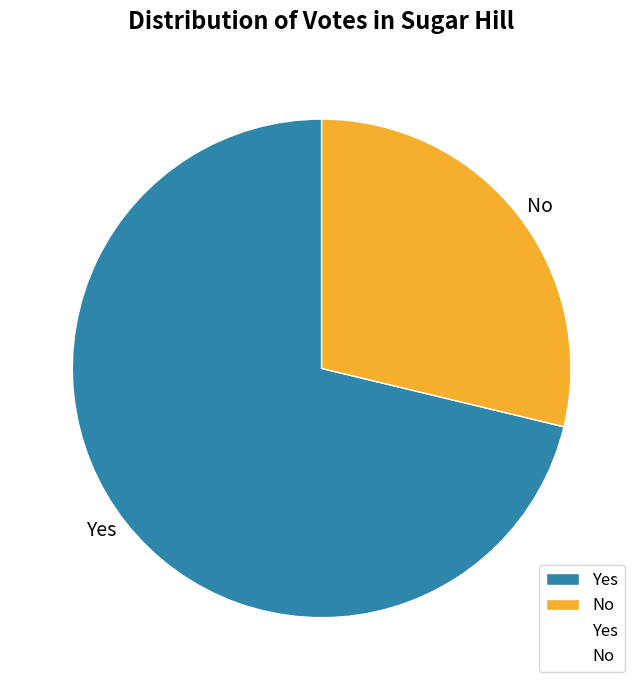

Which slice is the smallest?

No